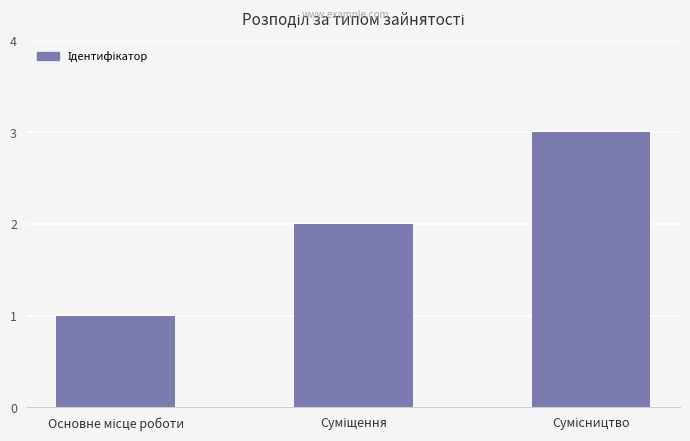

How many distinct data groups are displayed?

1